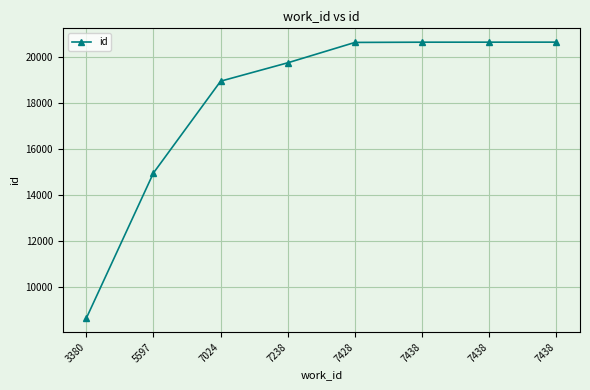

Between 3380 and 7438, which is larger?

7438